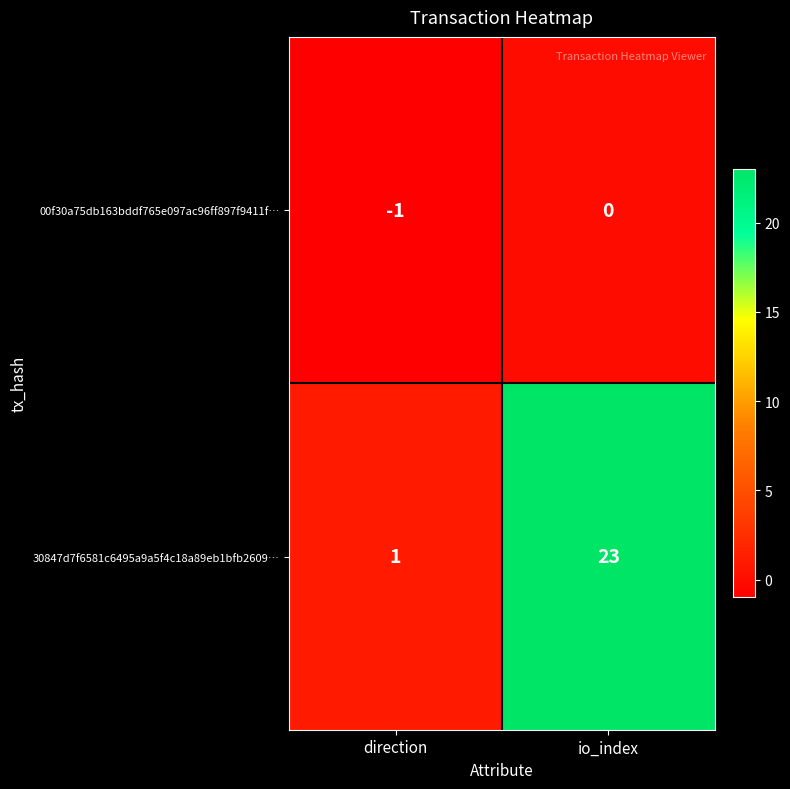

True or false: 00f30a75db163bddf765e097ac96ff897f9411f… has a value of -1 at io_index.

False